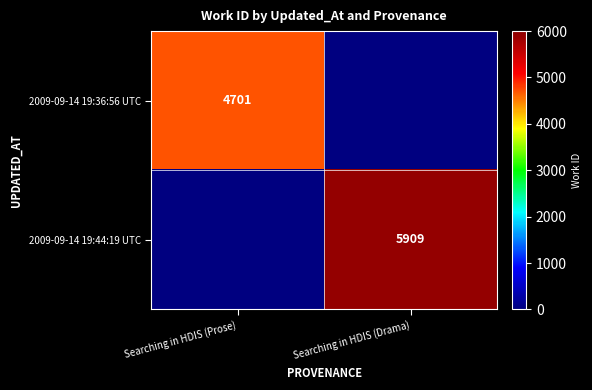

True or false: 2009-09-14 19:44:19 UTC has a value of 9574 at Searching in HDIS (Drama).

False